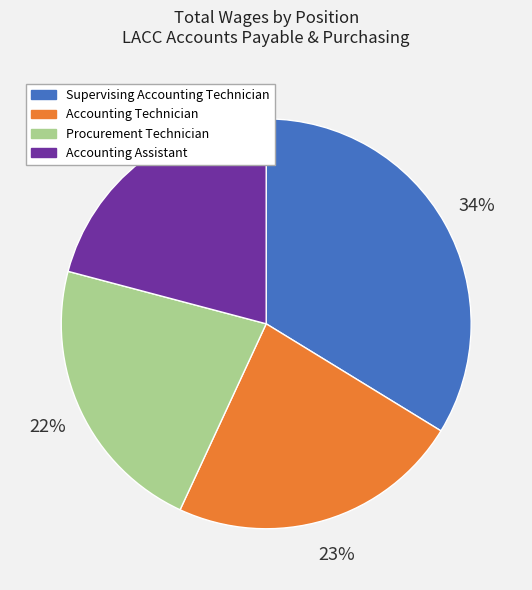

To the nearest percent, what is the average slice percentage?

25%